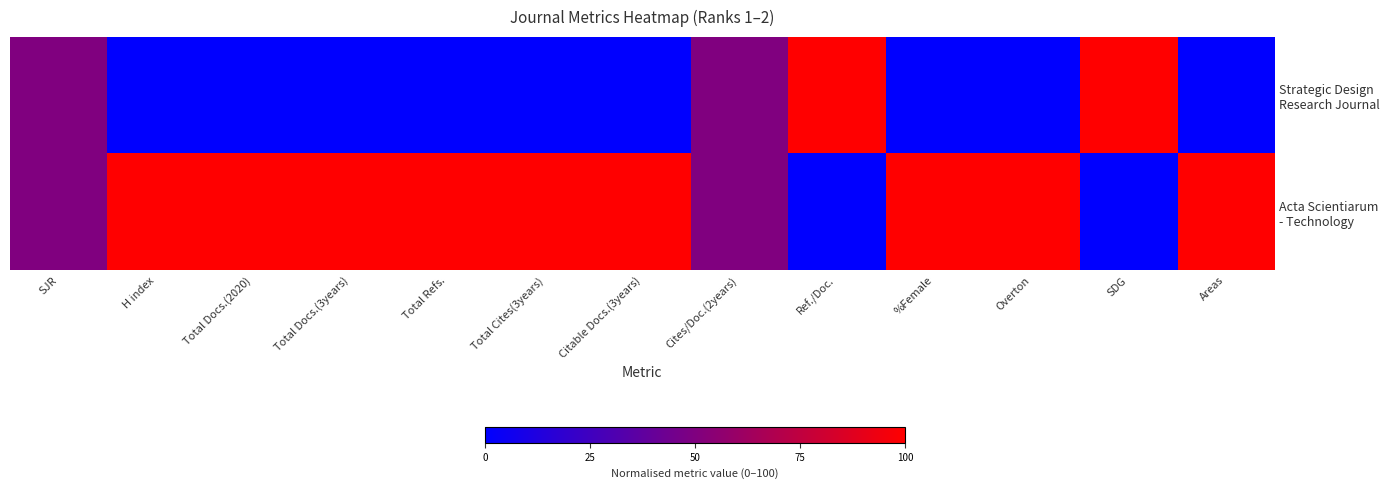

Rank the series by their average value, from highest to lowest.

Acta Scientiarum - Technology, Strategic Design Research Journal